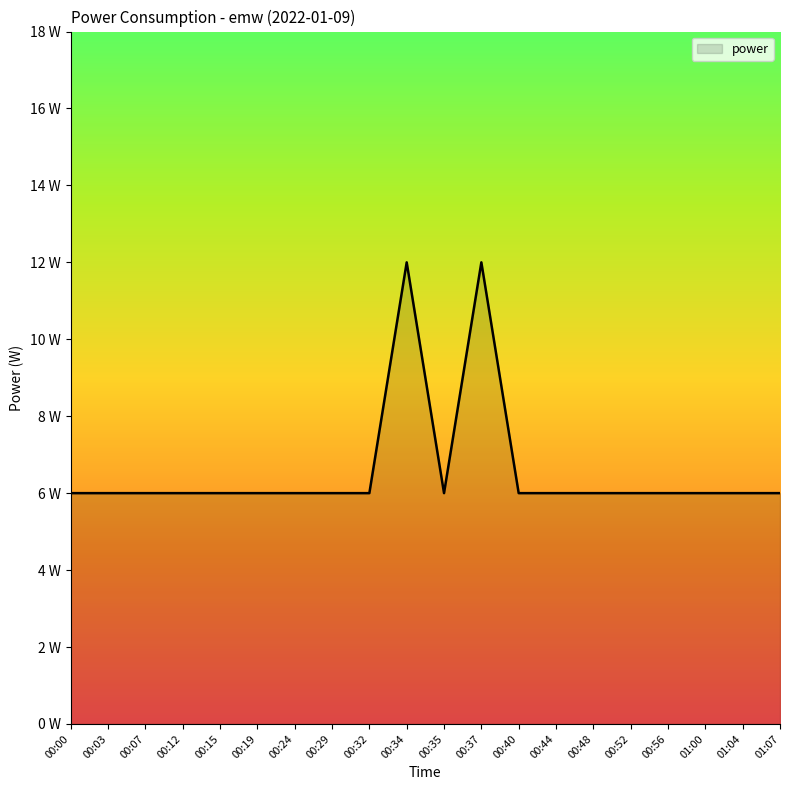

Does the chart display data point markers on the line(s)?

No